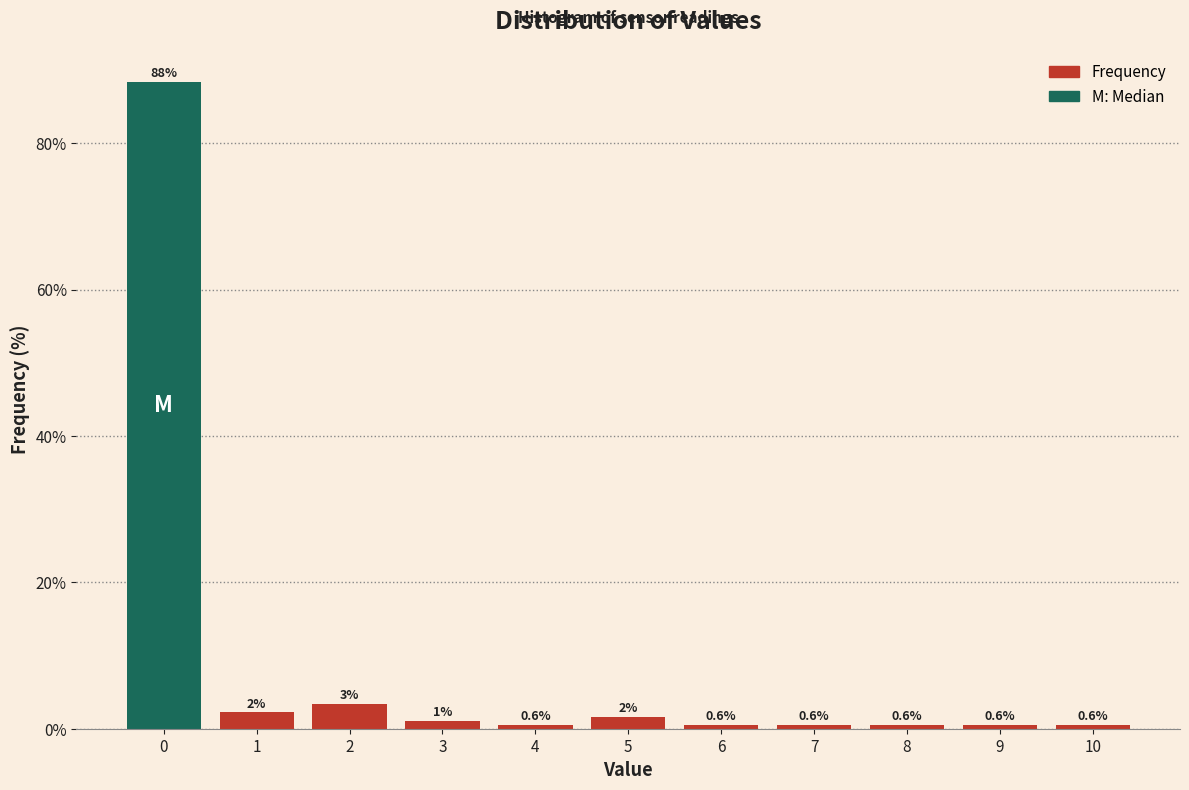

Which range on the x-axis has the tallest bar?

-0.5 to 0.5